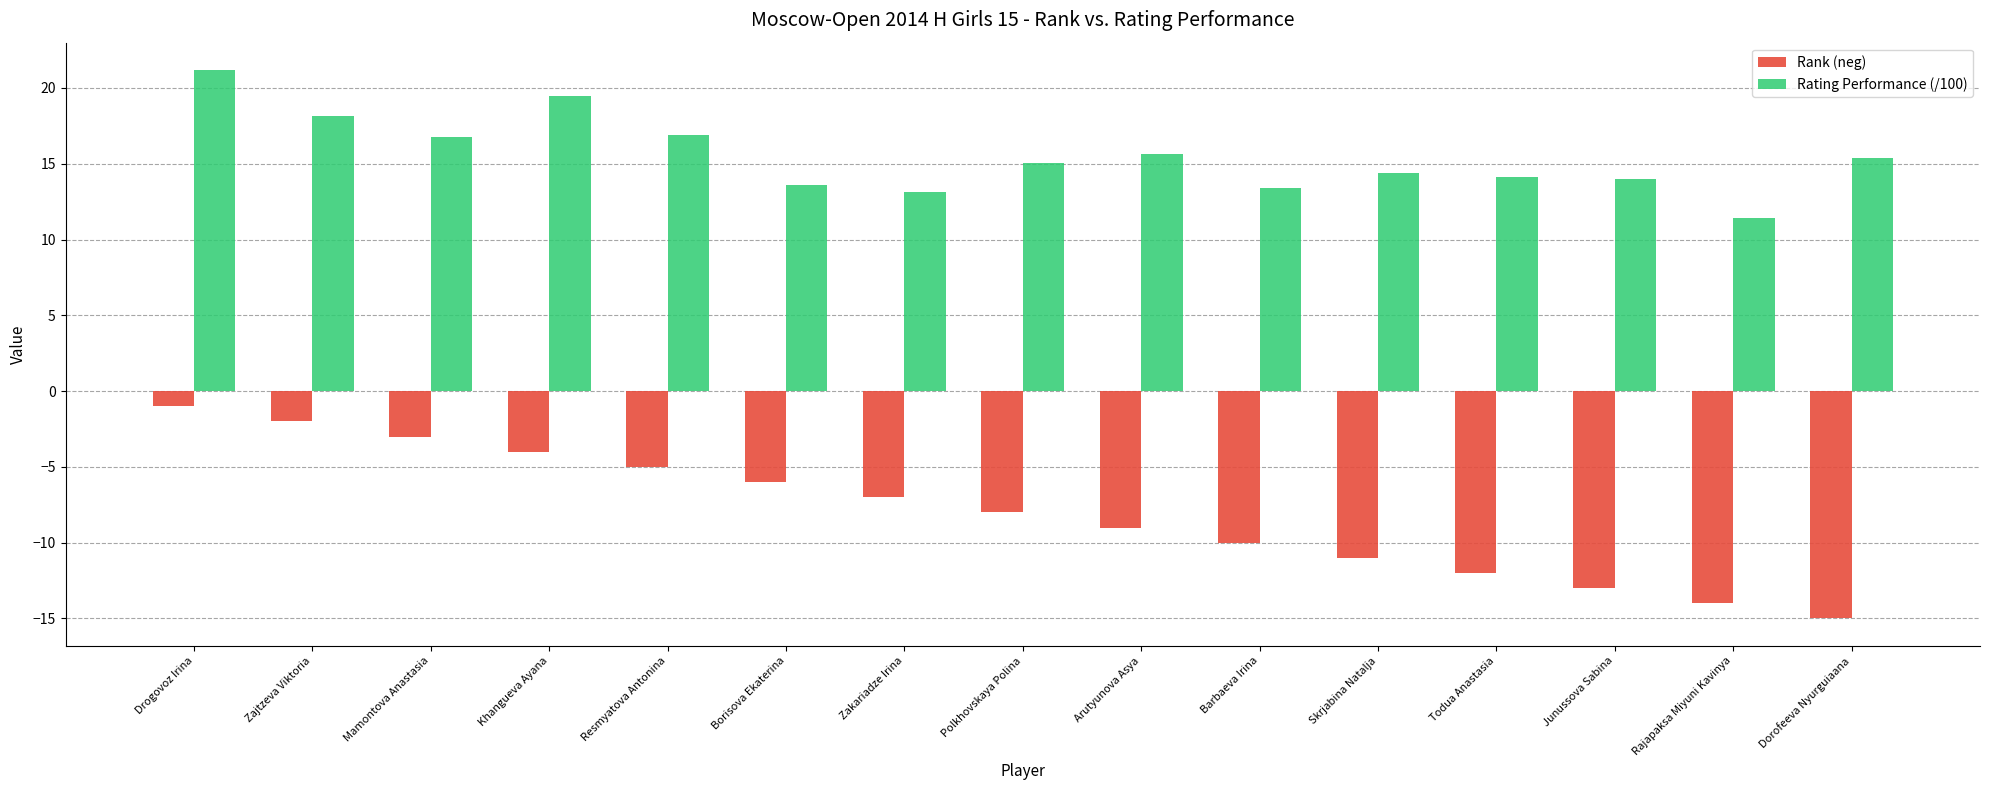

Is the value of Rating Performance (/100) at Rajapaksa Miyuni Kavinya greater than the value of Rank (neg) at Barbaeva Irina?

Yes